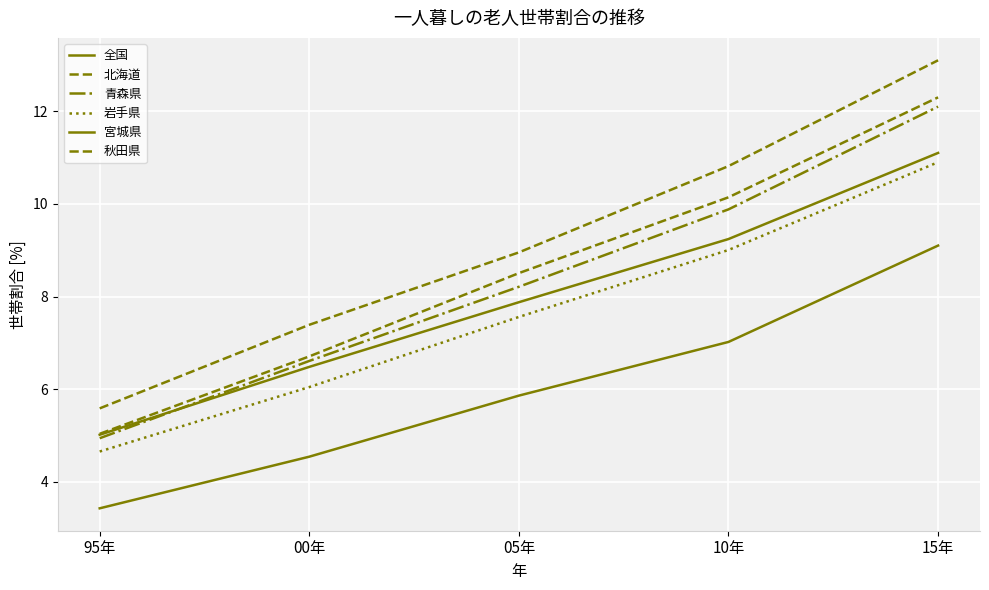

What is the label of the 4th point from the right?

00年